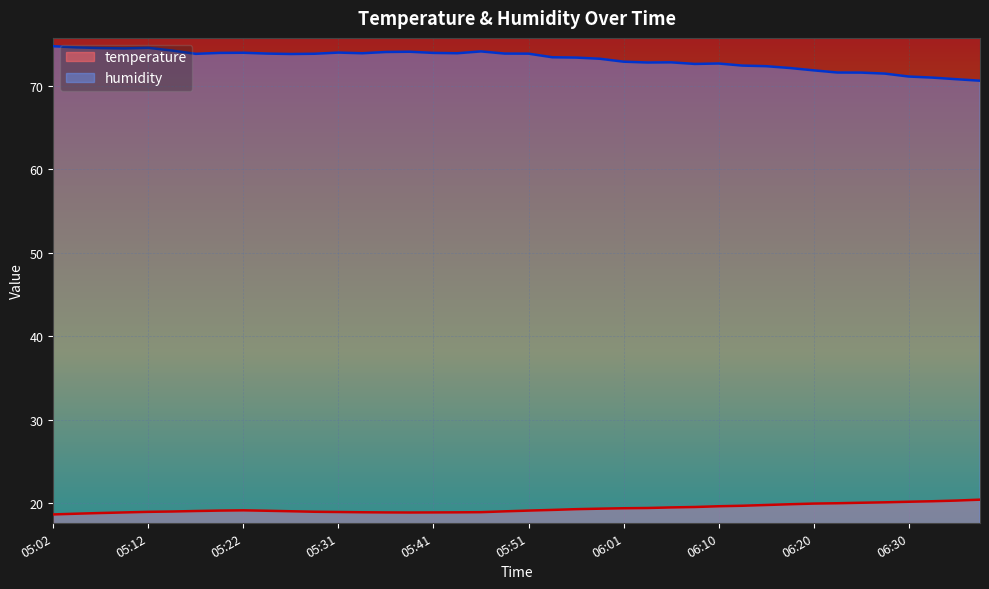

What is the total value across all series at 06:28?

91.5